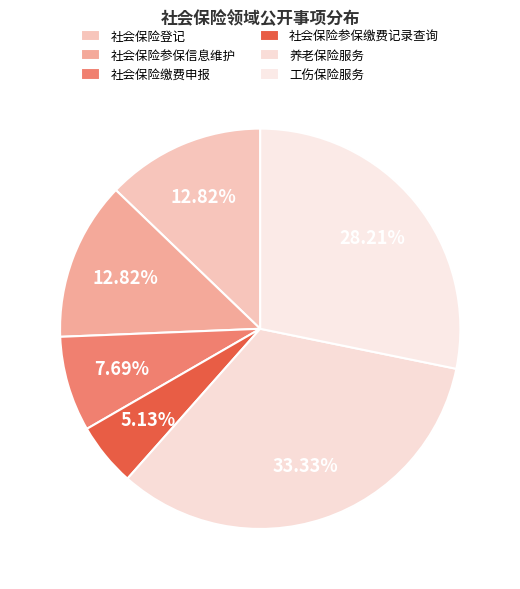

What portion of the pie excludes 社会保险缴费申报?

92.3%